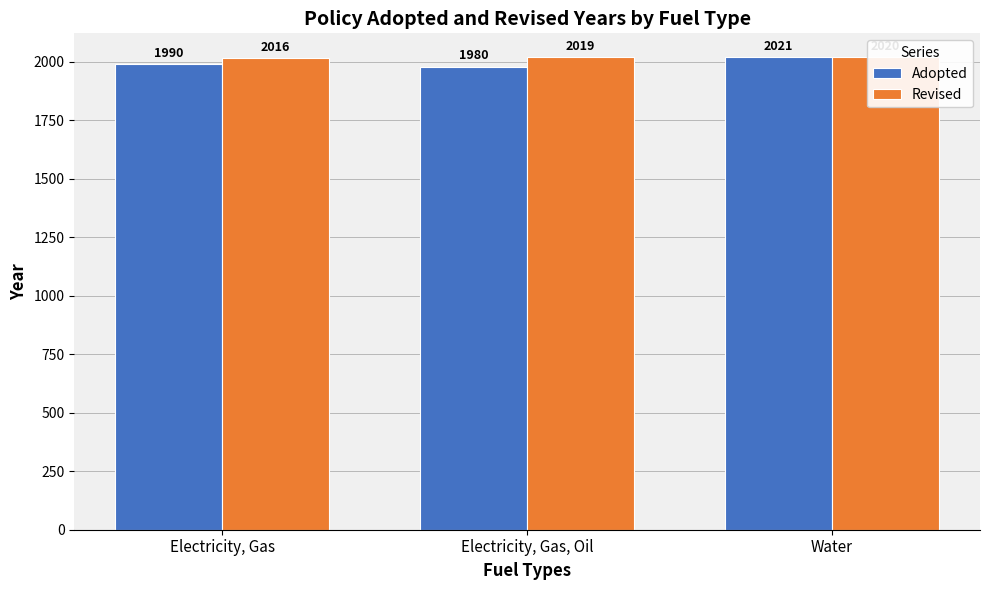

Reading left to right, transcribe all the data shown in this chart.

Adopted: Electricity, Gas=1990	Electricity, Gas, Oil=1980	Water=2021
Revised: Electricity, Gas=2016	Electricity, Gas, Oil=2019	Water=2020